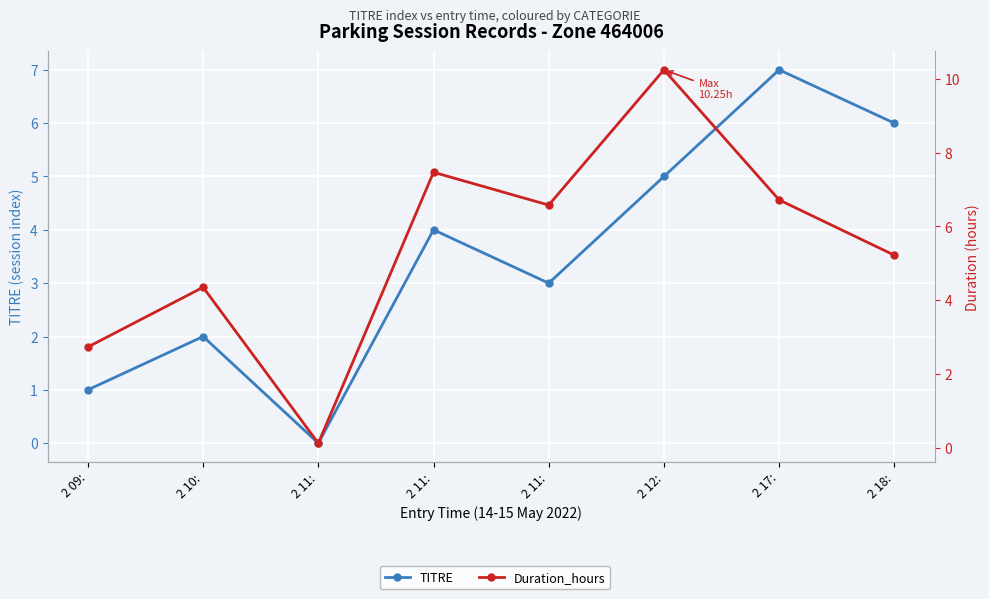

What value does the Duration_hours series have at 2 11:?

7.5